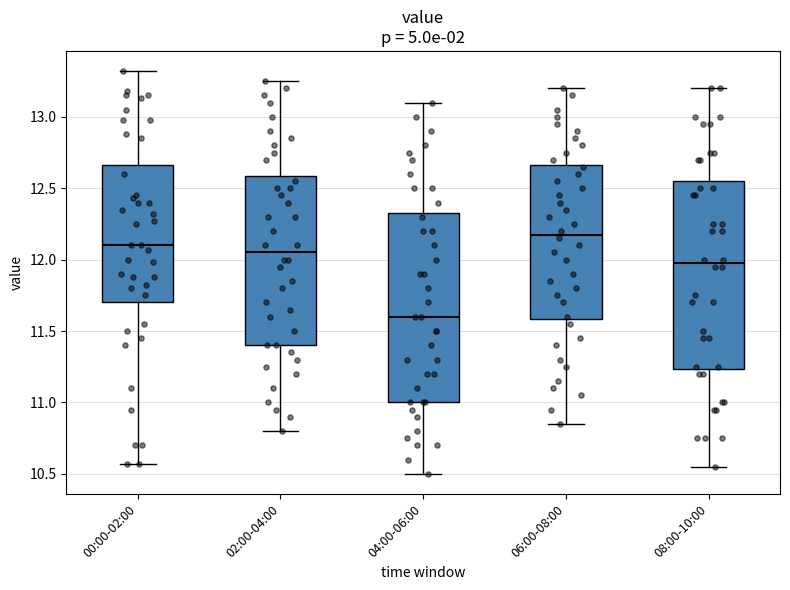

Which box's median line is the highest?

06:00-08:00